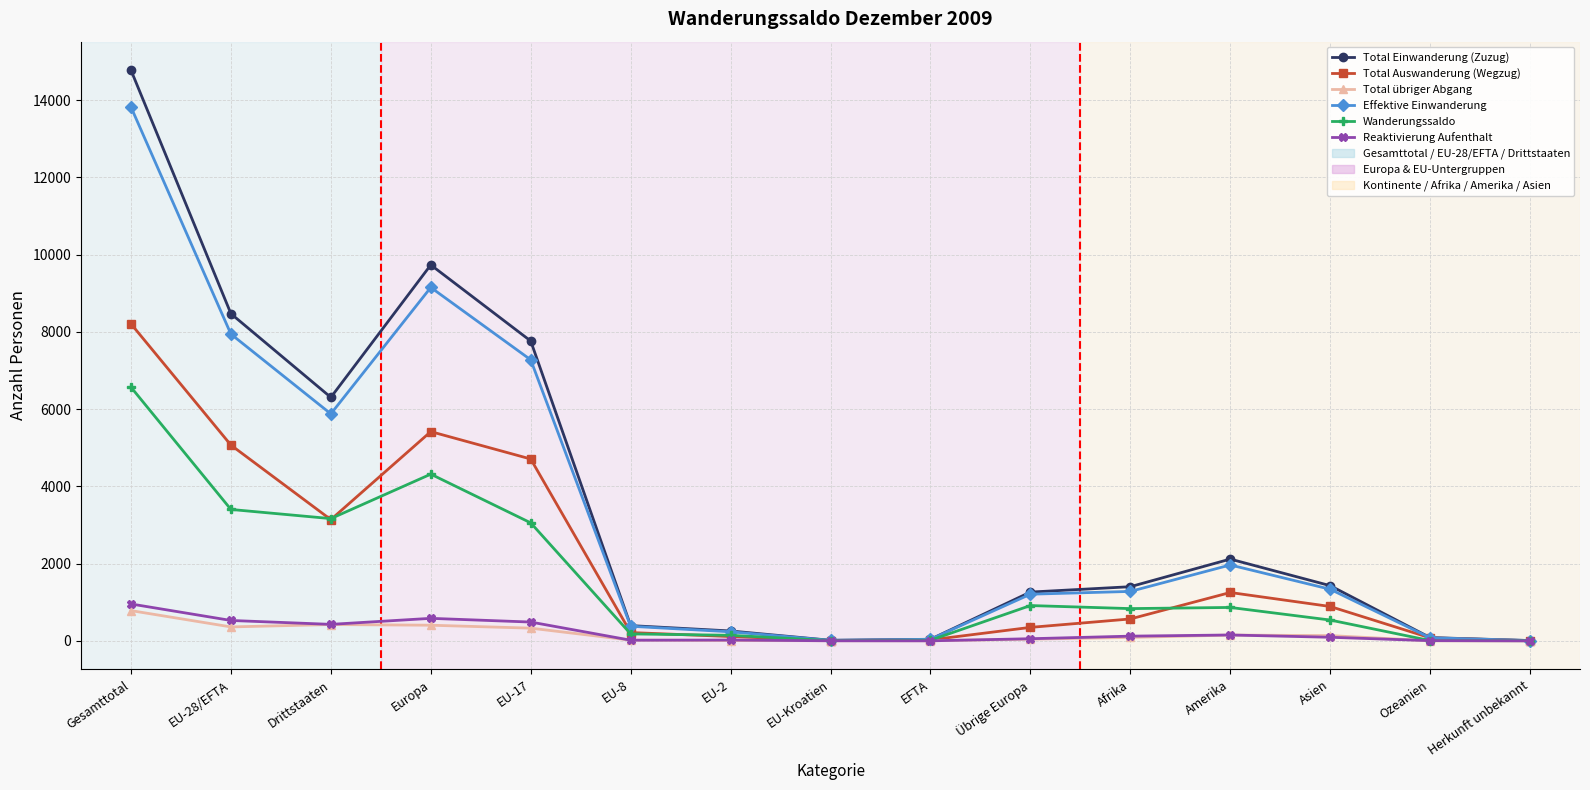

Which series has the widest spread of values?

Total Einwanderung (Zuzug)